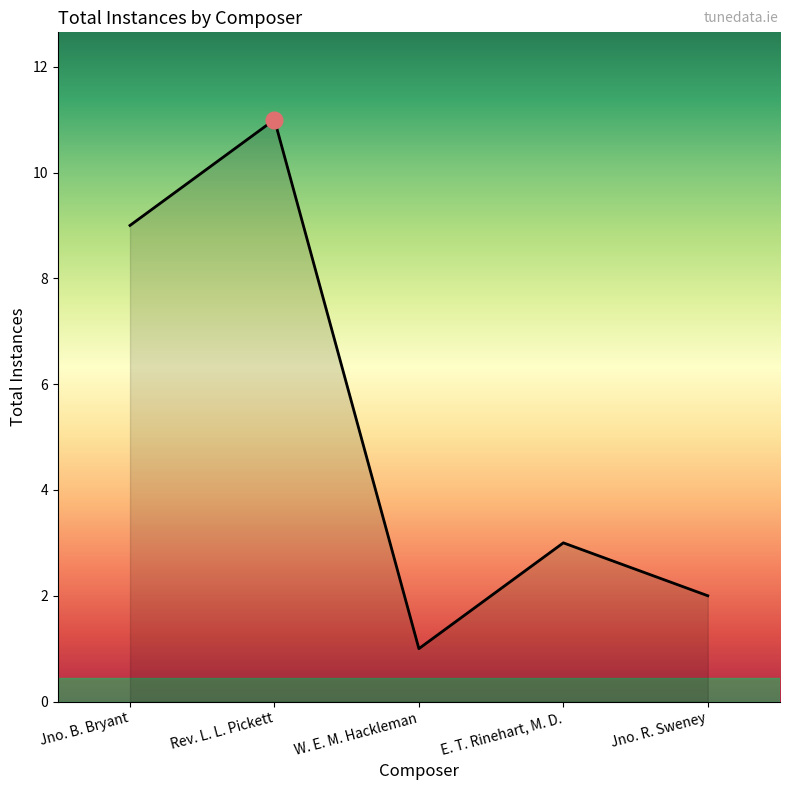

At which category does the data reach its first local valley?

W. E. M. Hackleman